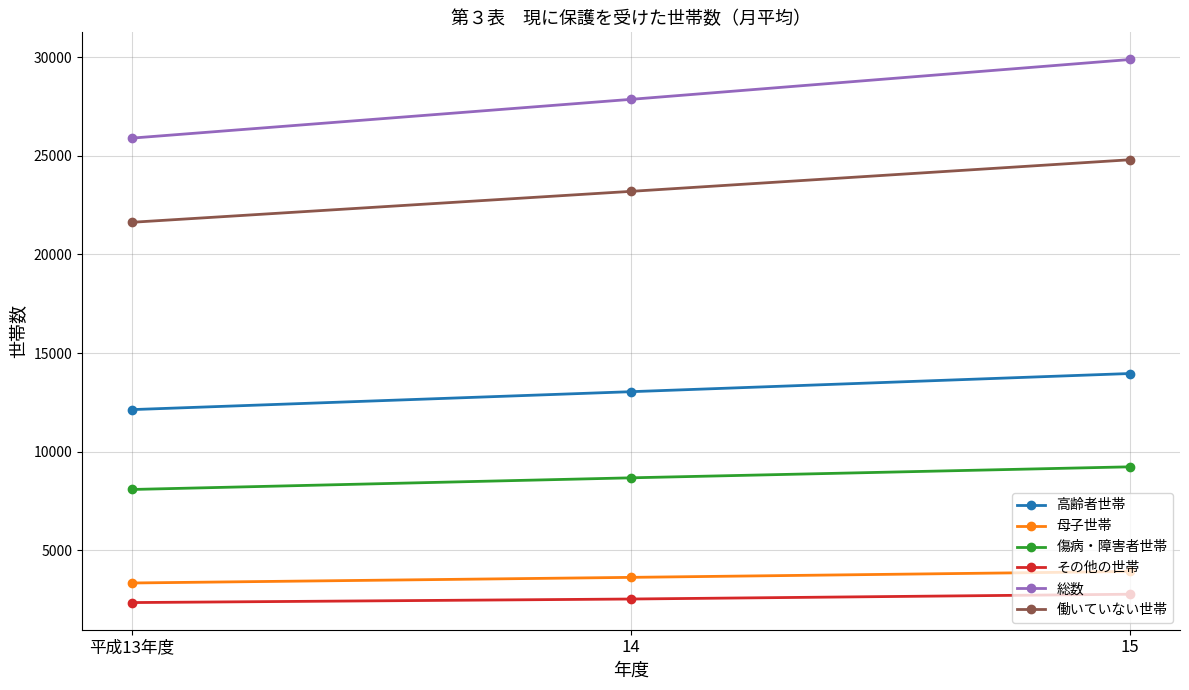

Reading left to right, extract all data points from this chart.

高齢者世帯: 平成13年度=12132	14=13041	15=13963
母子世帯: 平成13年度=3340	14=3625	15=3923
傷病・障害者世帯: 平成13年度=8082	14=8673	15=9231
その他の世帯: 平成13年度=2347	14=2527	15=2770
総数: 平成13年度=25900	14=27866	15=29887
働いていない世帯: 平成13年度=21631	14=23200	15=24803